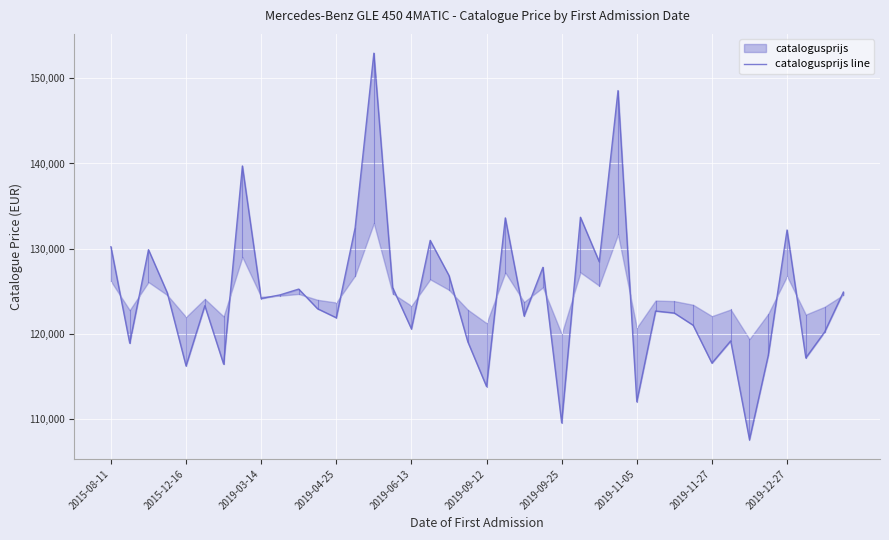

How many categories are shown in the chart?

40